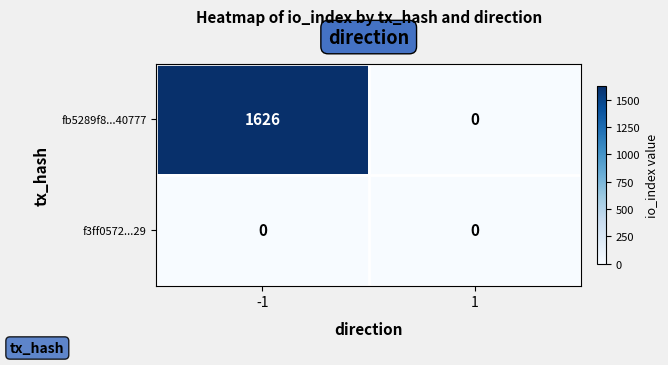

Rank the categories by fb5289f8...40777 value from highest to lowest.

-1, 1